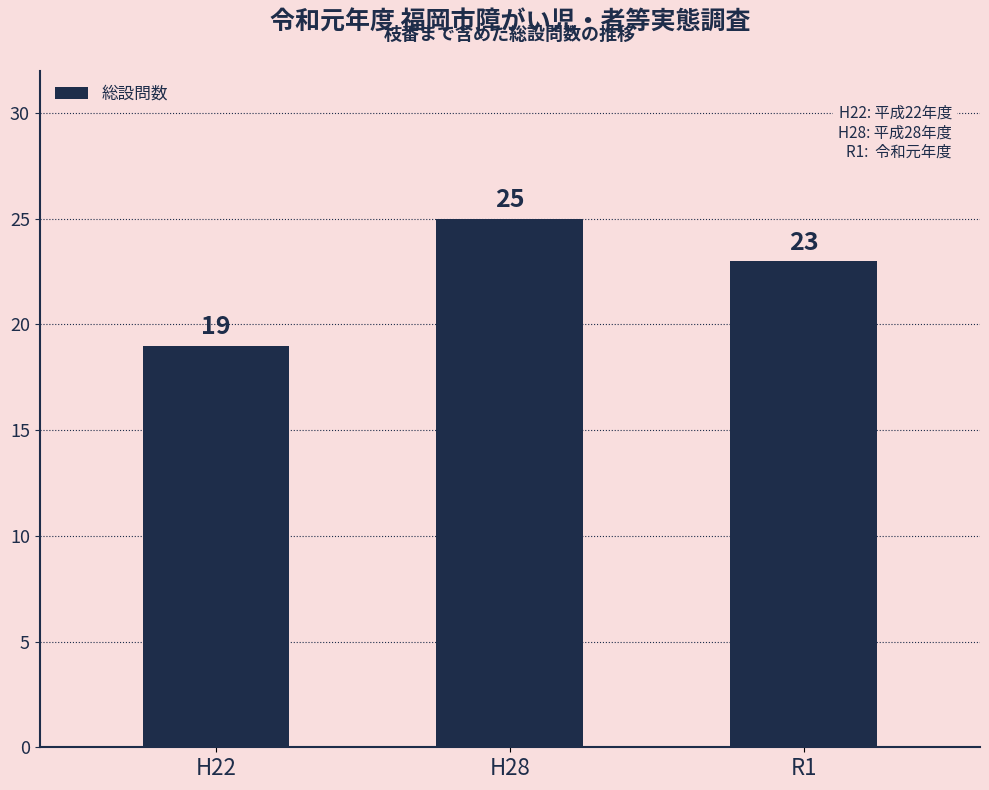

At which label does the data first exceed 23?

H28